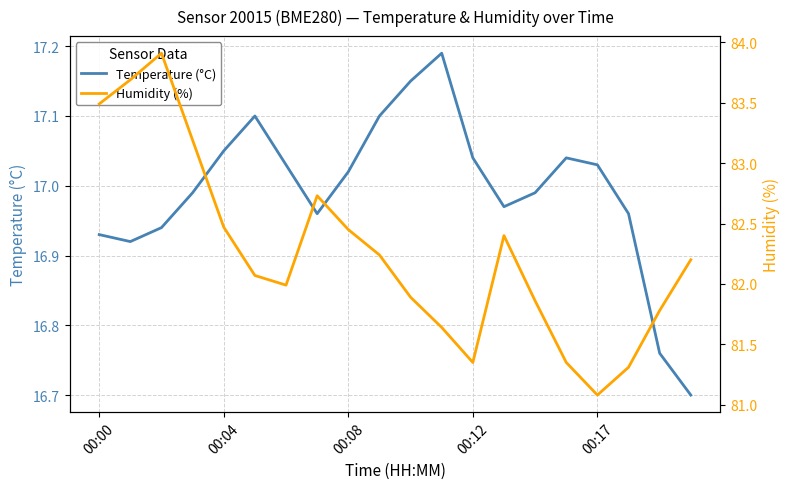

Rank the series by their maximum value, from highest to lowest.

Humidity (%), Temperature (°C)